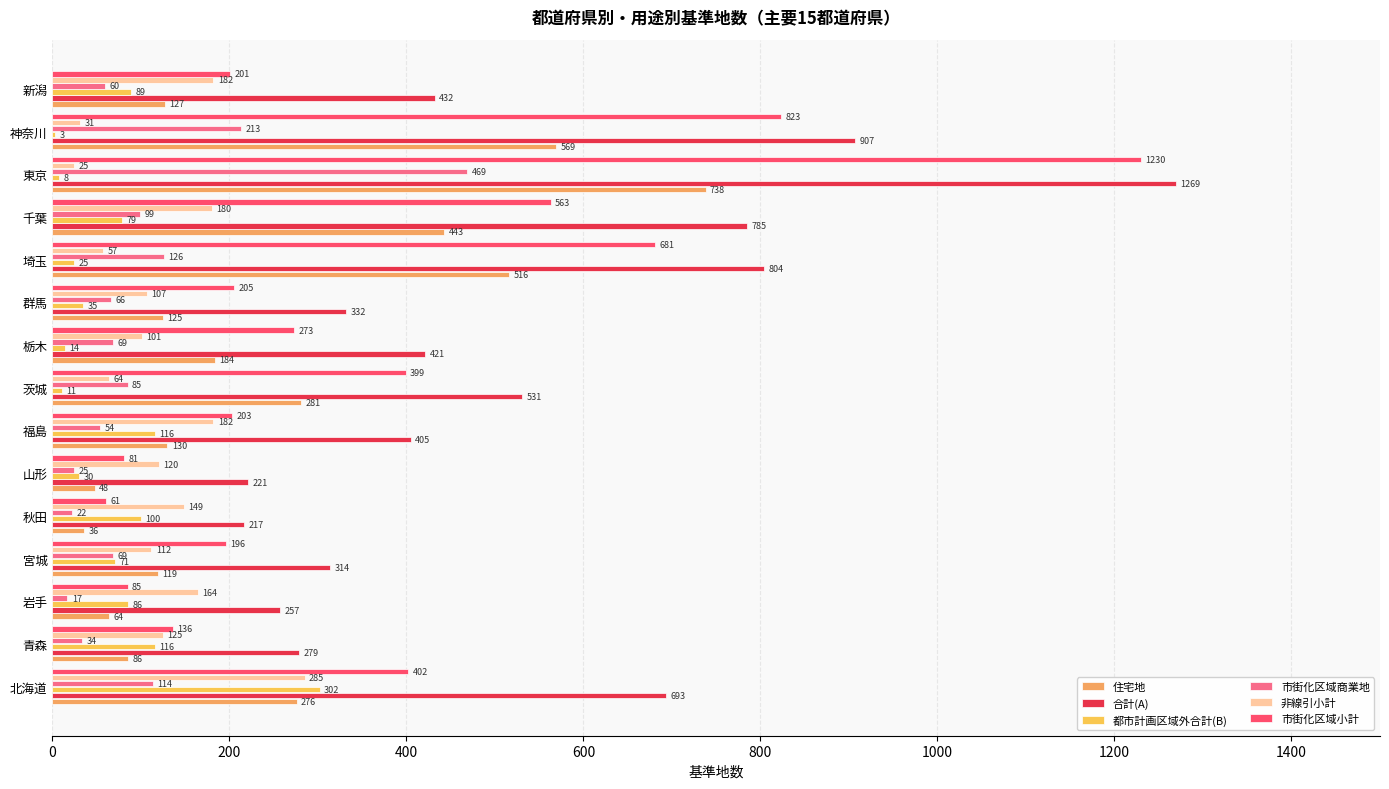

Reading left to right, extract all data points from this chart.

住宅地: 276	86	64	119	36	48	130	281	184	125	516	443	738	569	127
合計(A): 693	279	257	314	217	221	405	531	421	332	804	785	1269	907	432
都市計画区域外合計(B): 302	116	86	71	100	30	116	11	14	35	25	79	8	3	89
市街化区域商業地: 114	34	17	69	22	25	54	85	69	66	126	99	469	213	60
非線引小計: 285	125	164	112	149	120	182	64	101	107	57	180	25	31	182
市街化区域小計: 402	136	85	196	61	81	203	399	273	205	681	563	1230	823	201